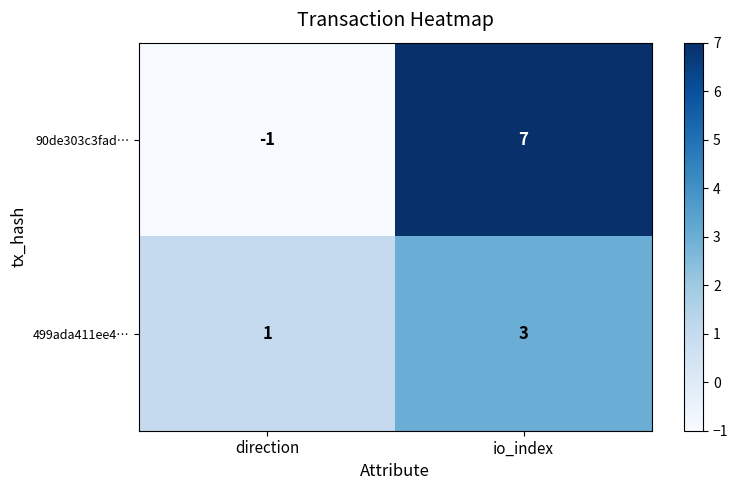

List the series in order of their overall mean, lowest first.

499ada411ee4…, 90de303c3fad…